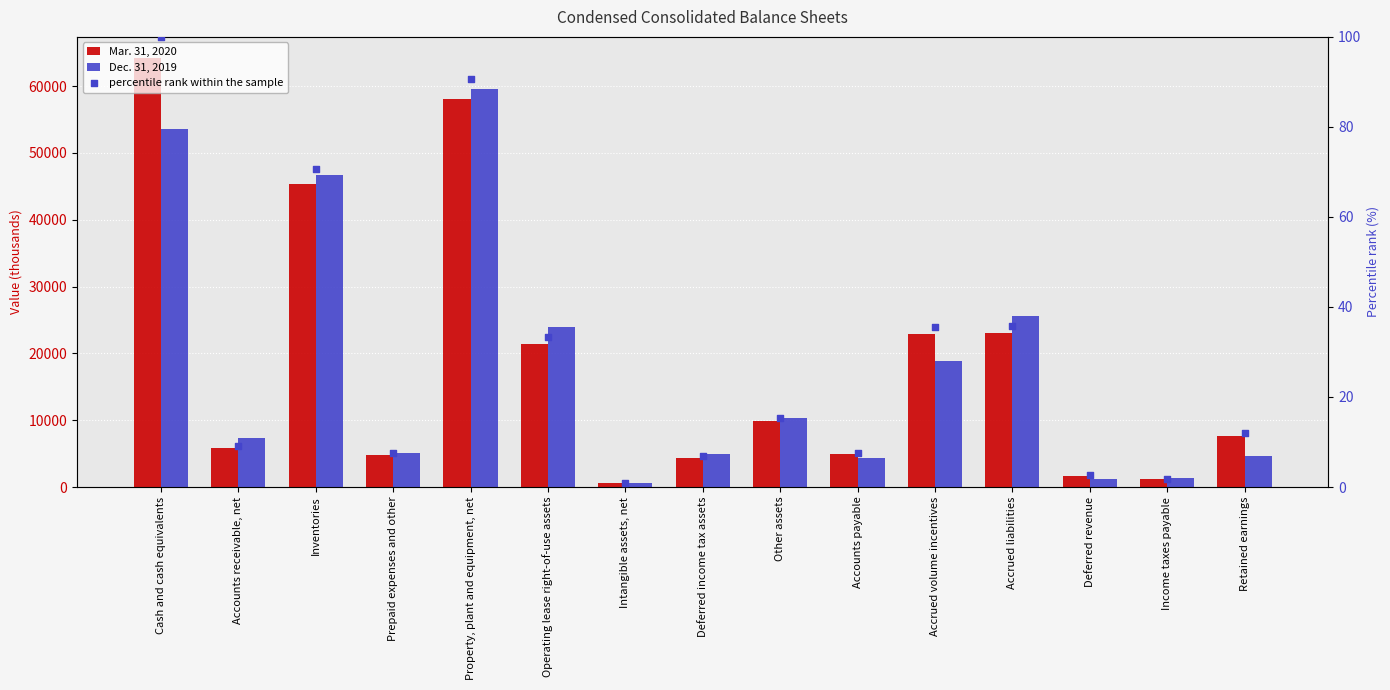

What is the total value across all series at Accrued volume incentives?

41784.6